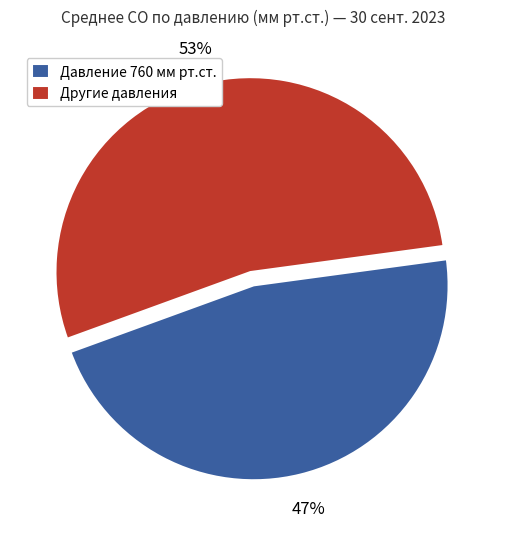

To the nearest percent, what portion does Другие давления represent?

53%